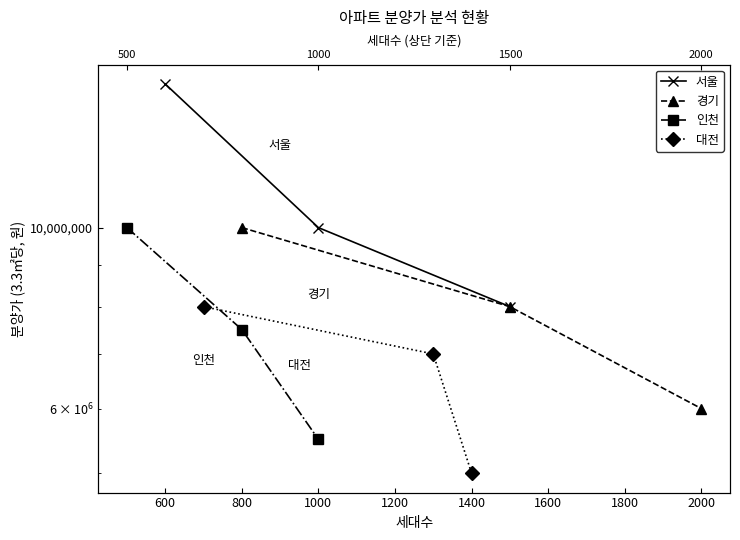

What are all the series names shown in the legend?

서울, 경기, 인천, 대전